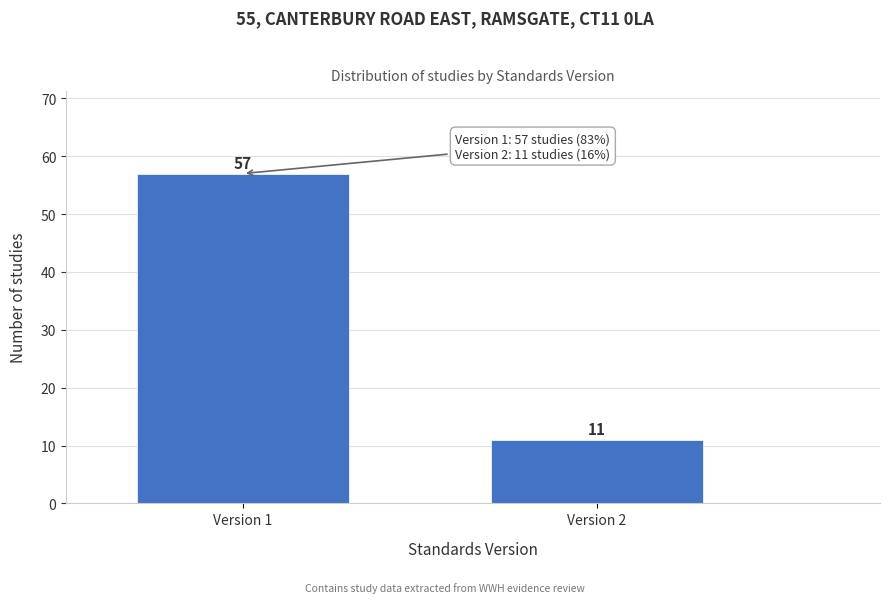

Reading left to right, list all the values displayed in this chart.

57	11